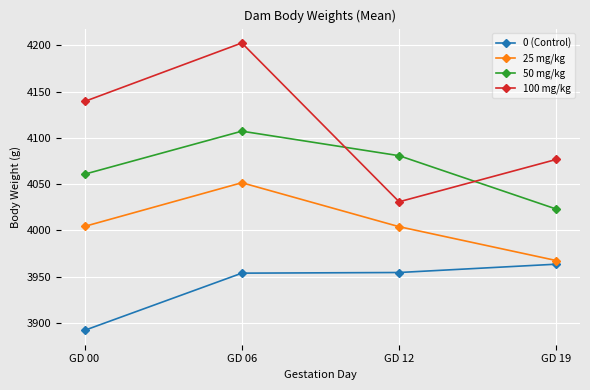

At which label does 100 mg/kg first exceed 4139?

GD 00